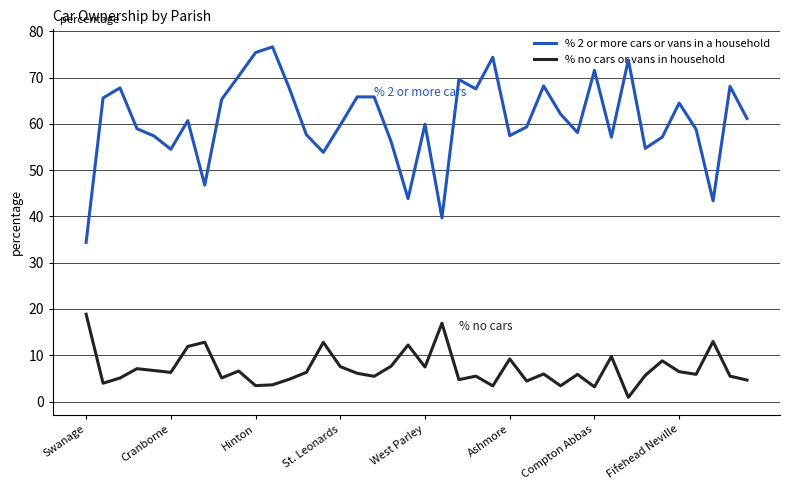

Which series has the largest total across all categories?

% 2 or more cars or vans in a household